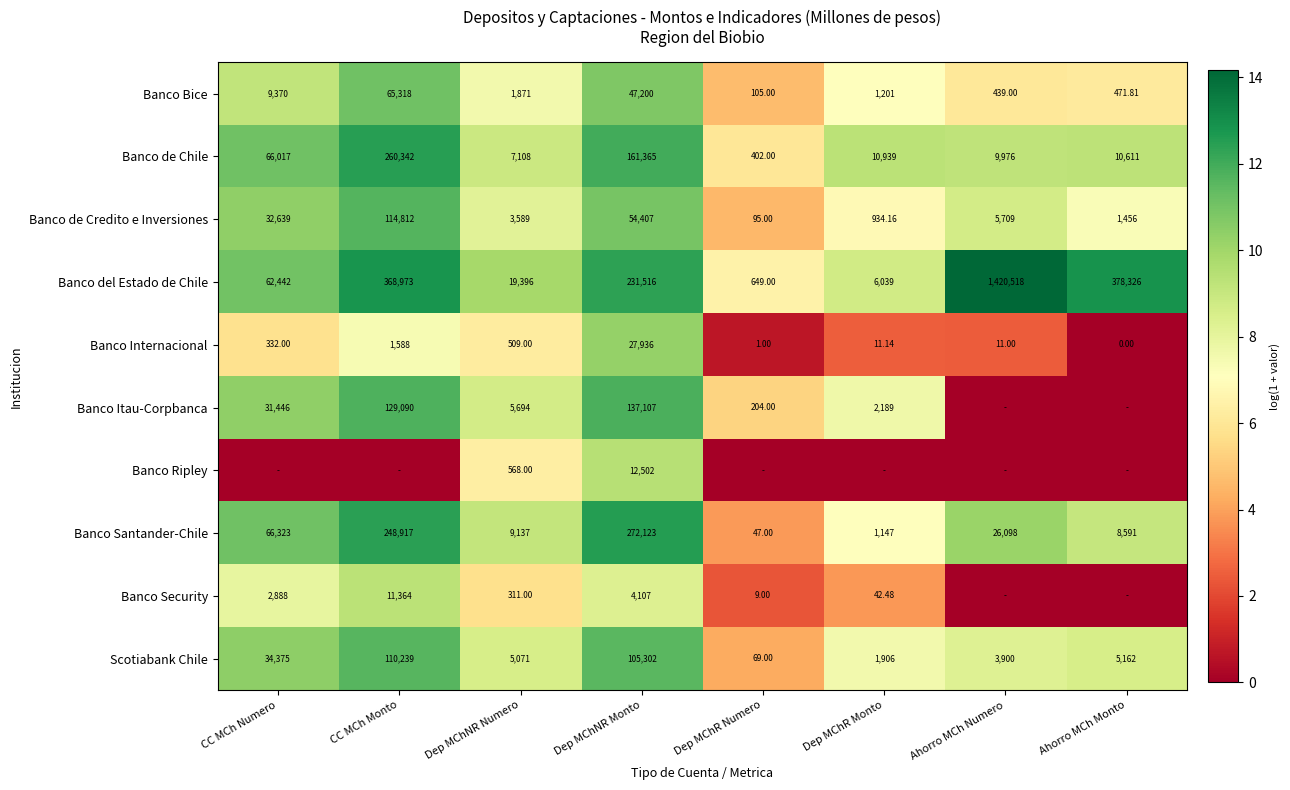

Rank the categories by Scotiabank Chile value from lowest to highest.

Dep MChR Numero, Dep MChR Monto, Ahorro MCh Numero, Dep MChNR Numero, Ahorro MCh Monto, CC MCh Numero, Dep MChNR Monto, CC MCh Monto